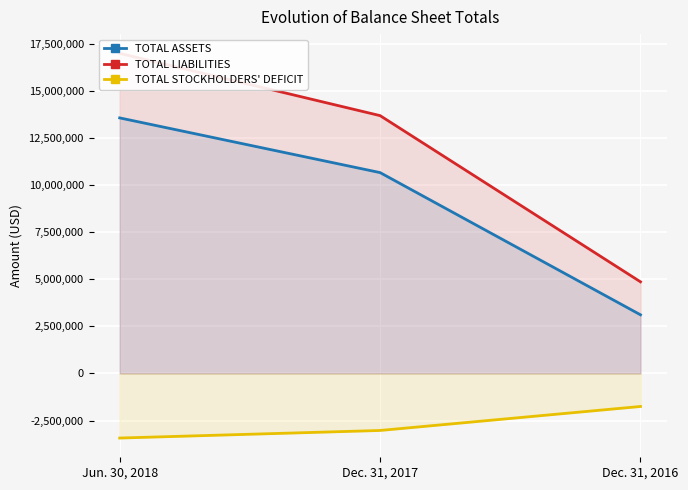

What position from the right is Dec. 31, 2017?

2